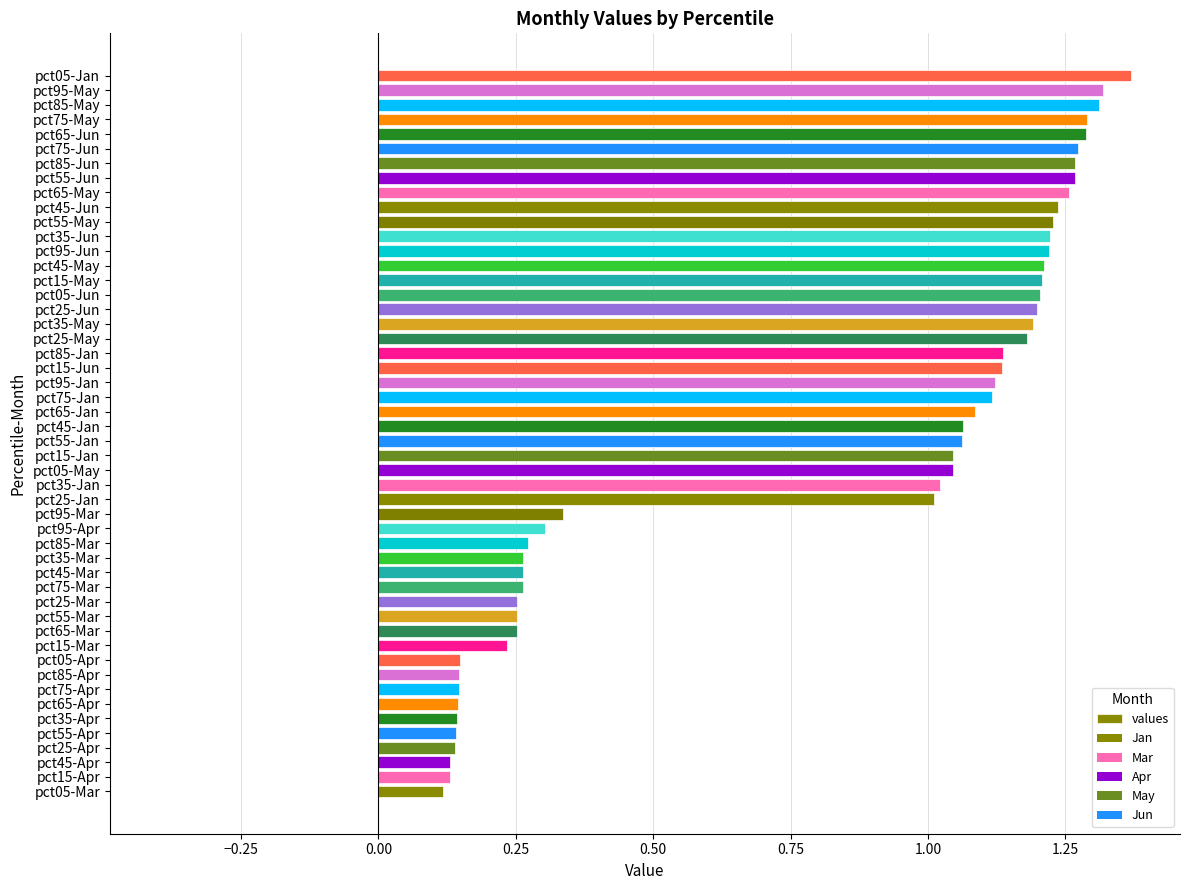

Are the bars horizontal?

Yes